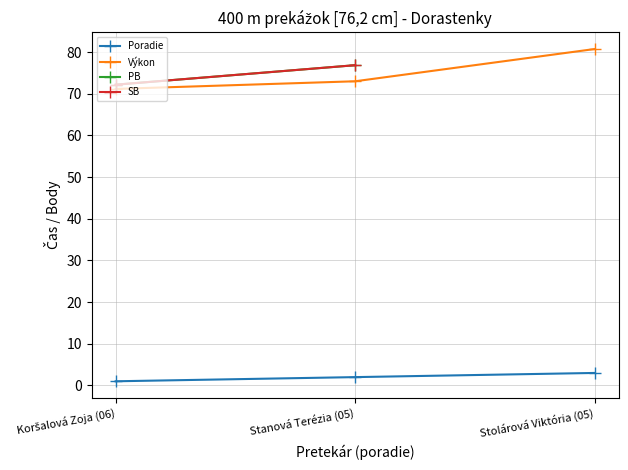

What is the total value across all series at Koršalová Zoja (06)?

216.5